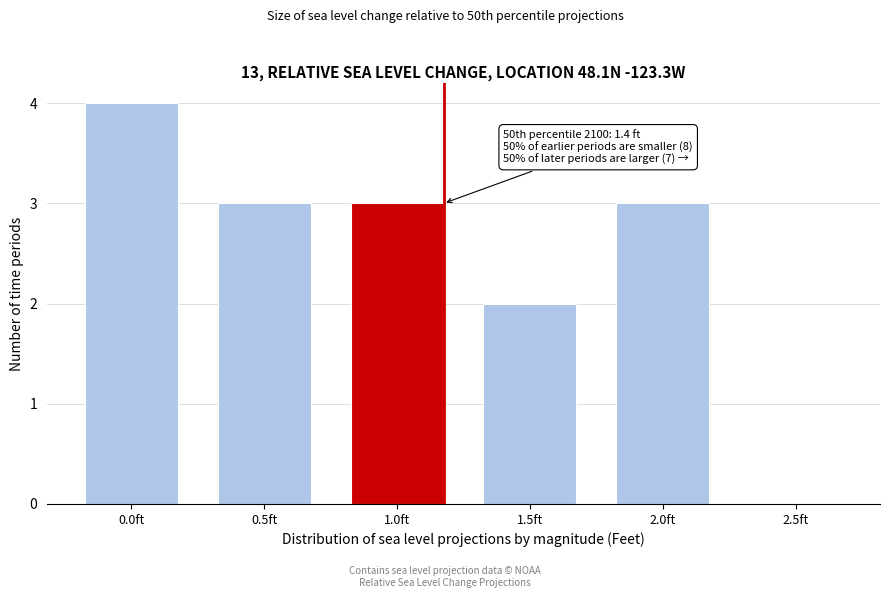

Reading right to left, list all the values displayed in this chart.

2.5ft=0	2.0ft=3	1.5ft=2	1.0ft=3	0.5ft=3	0.0ft=4